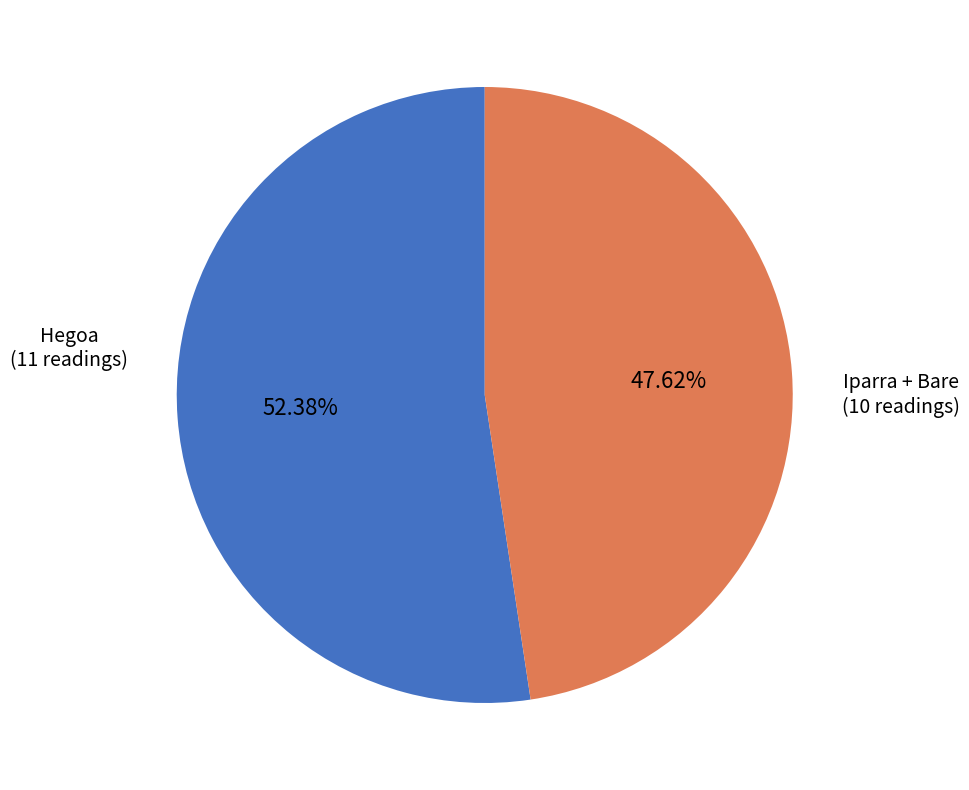

Does Hegoa (11 readings) represent more than half of the total?

Yes